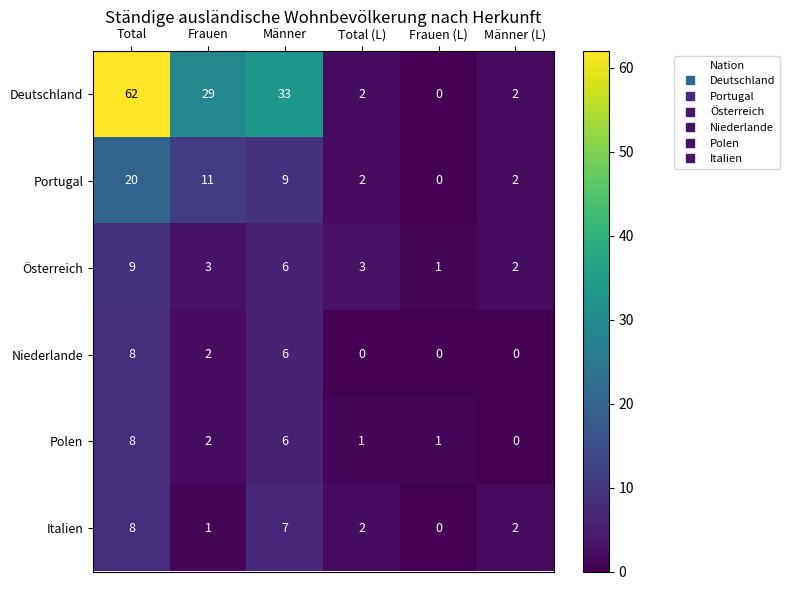

Where is Niederlande nearest to the value 4?

Frauen